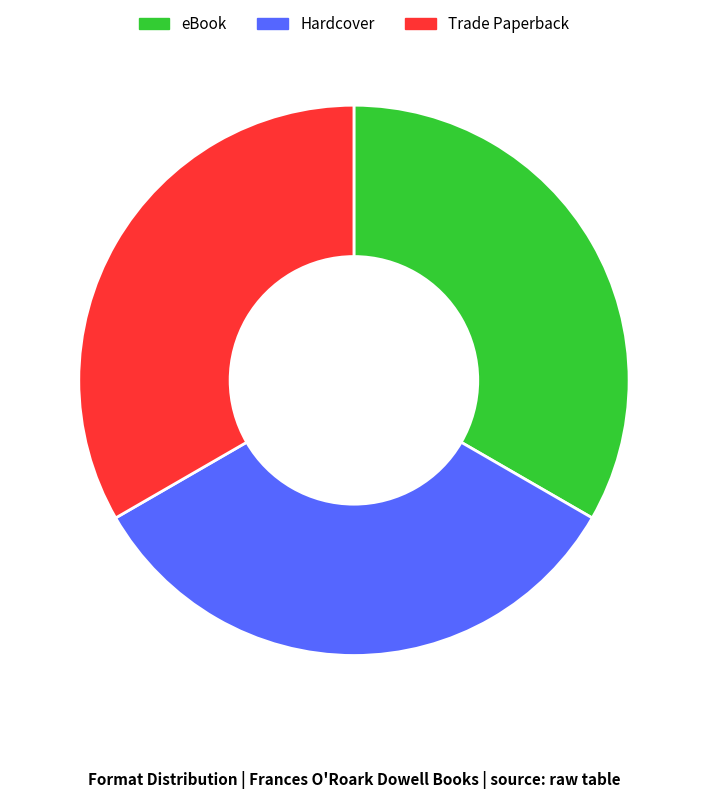

Is the sum of eBook and Trade Paperback greater than half?

Yes